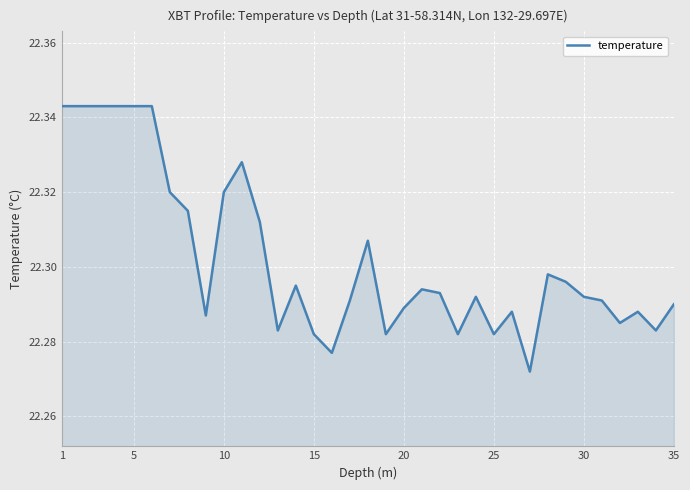

Is this an area chart (filled region under the line)?

Yes